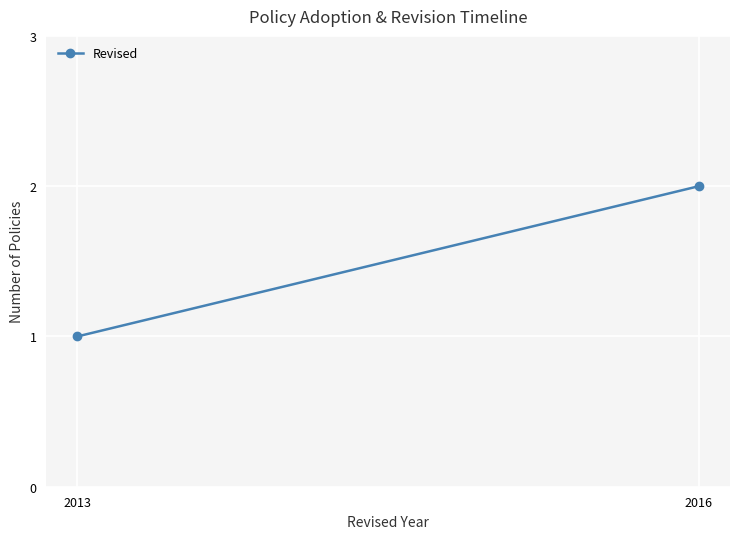

Count the number of categories in the chart.

2